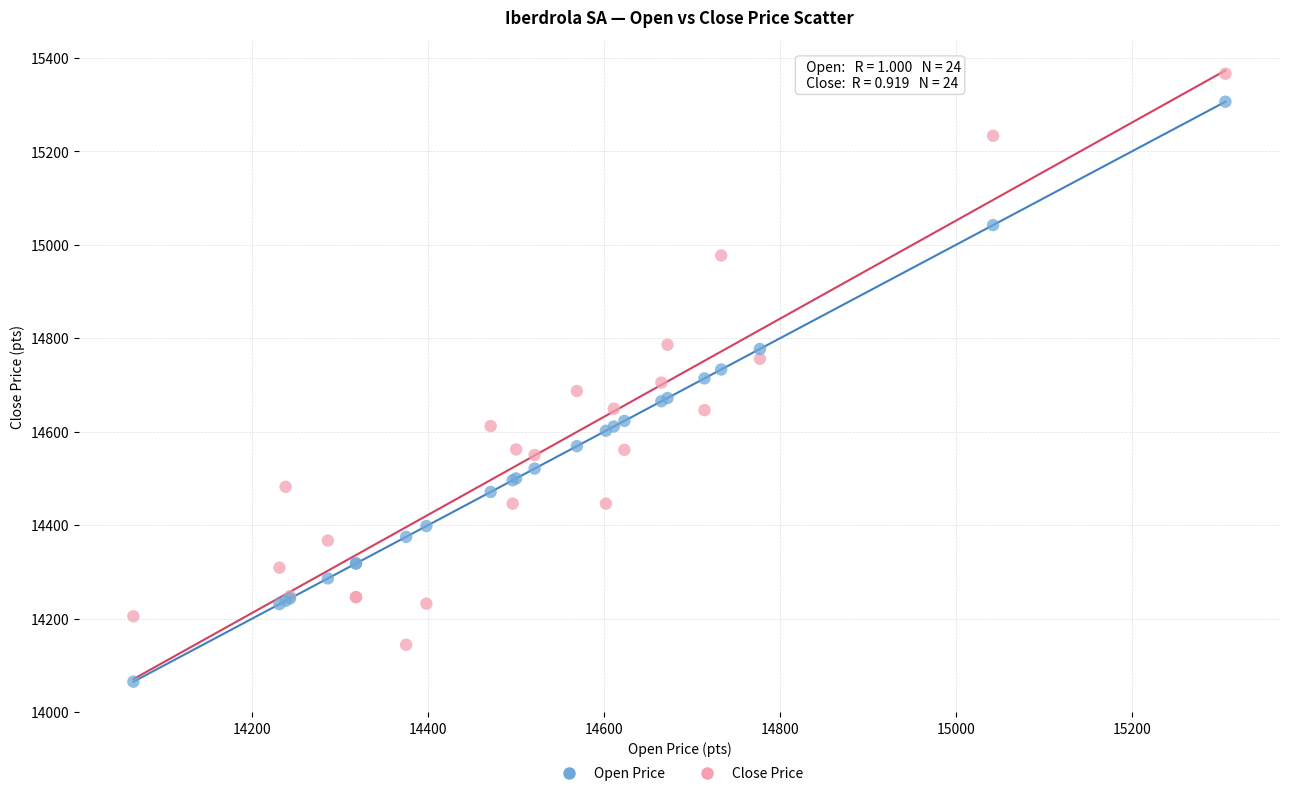

Which series reaches the maximum Y coordinate?

Close Price